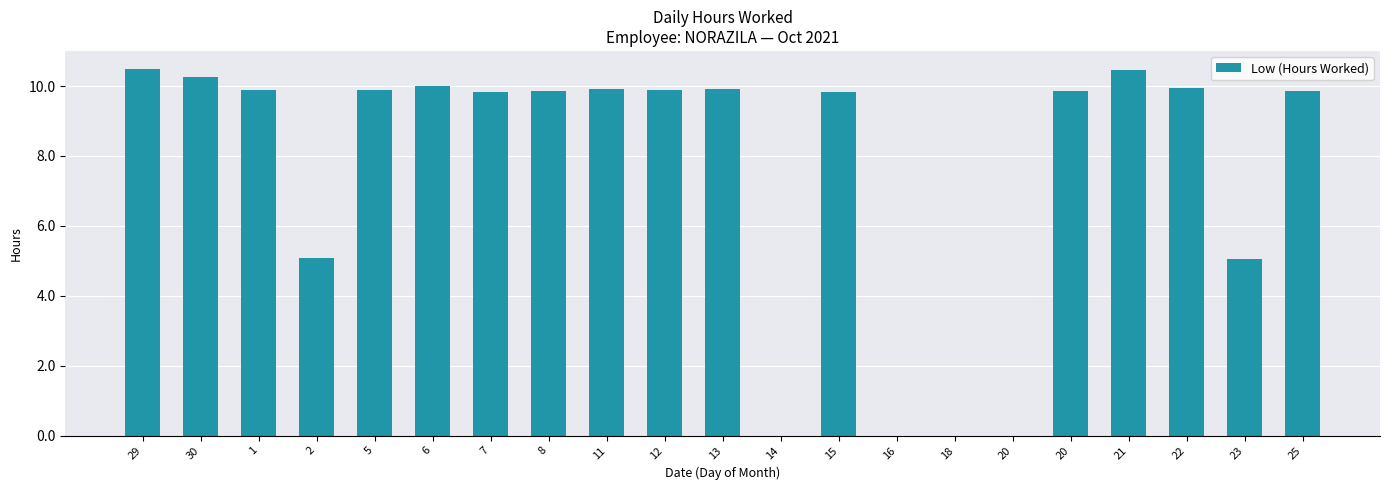

Reading left to right, transcribe all the data shown in this chart.

29=10.5	30=10.3	1=9.9	2=5.1	5=9.9	6=10.0	7=9.8	8=9.9	11=9.9	12=9.9	13=9.9	14=0.0	15=9.8	16=0.0	18=0.0	20=0.0	20=9.9	21=10.5	22=9.9	23=5.0	25=9.9